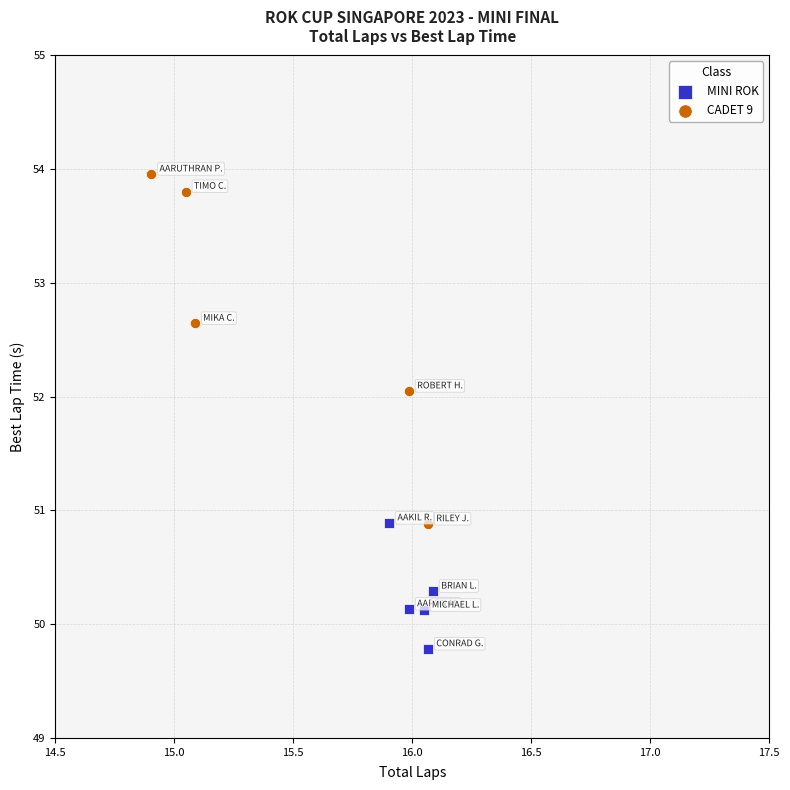

Which series has the widest spread of Y values?

CADET 9